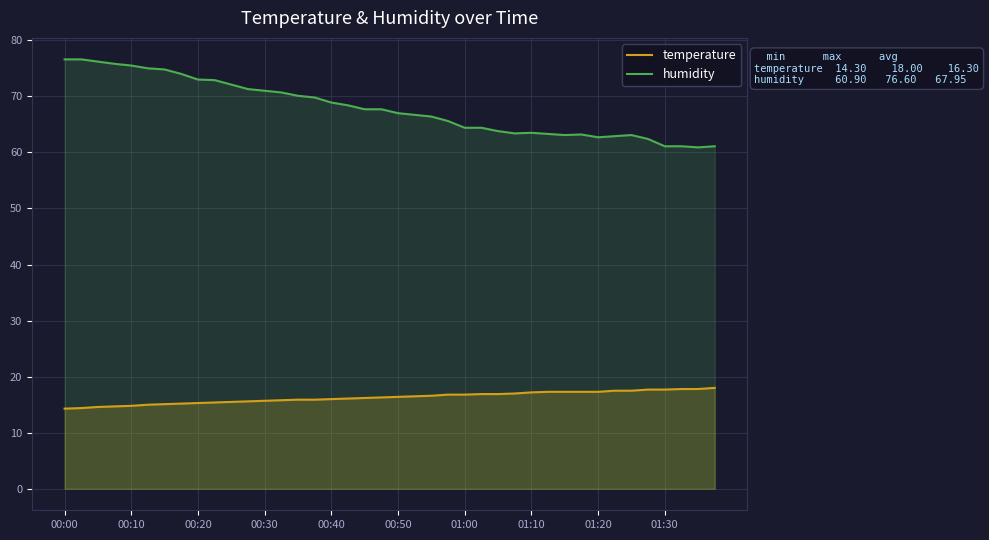

What is the lowest value of the temperature series?

14.3